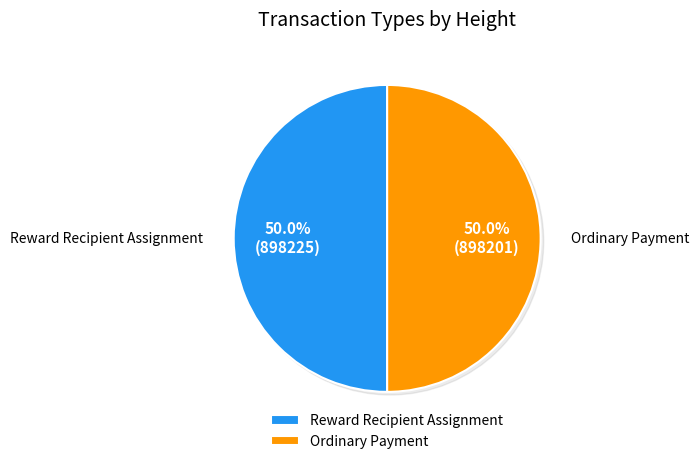

Which slice is the smallest?

Ordinary Payment